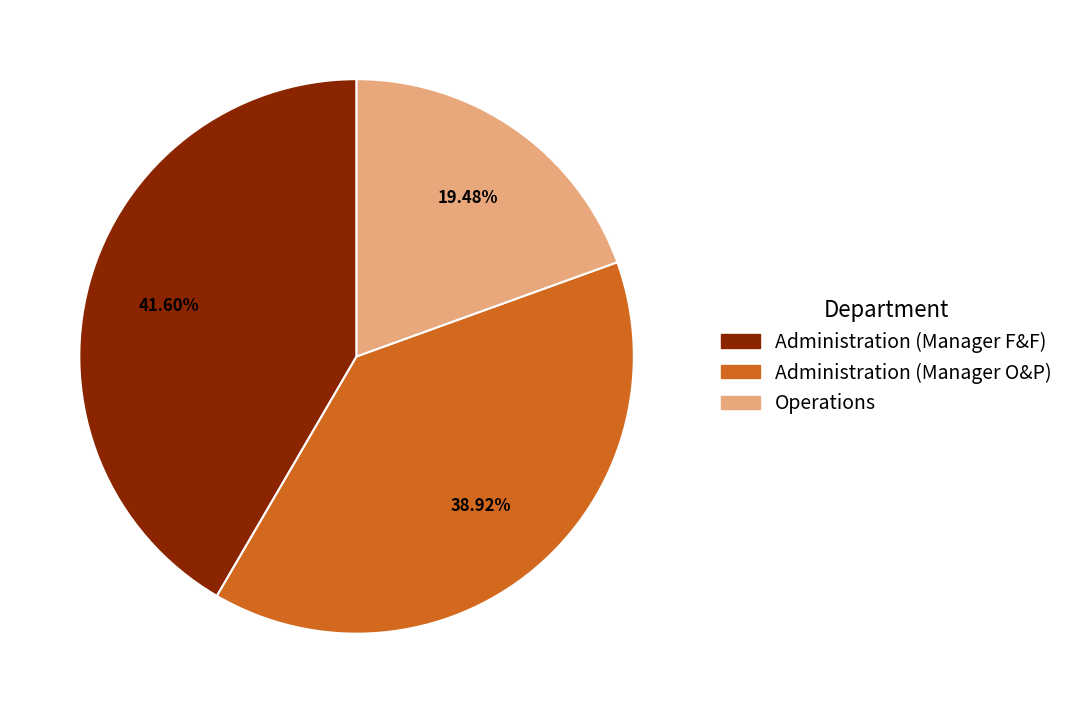

Is there any slice that represents more than half of the pie?

No